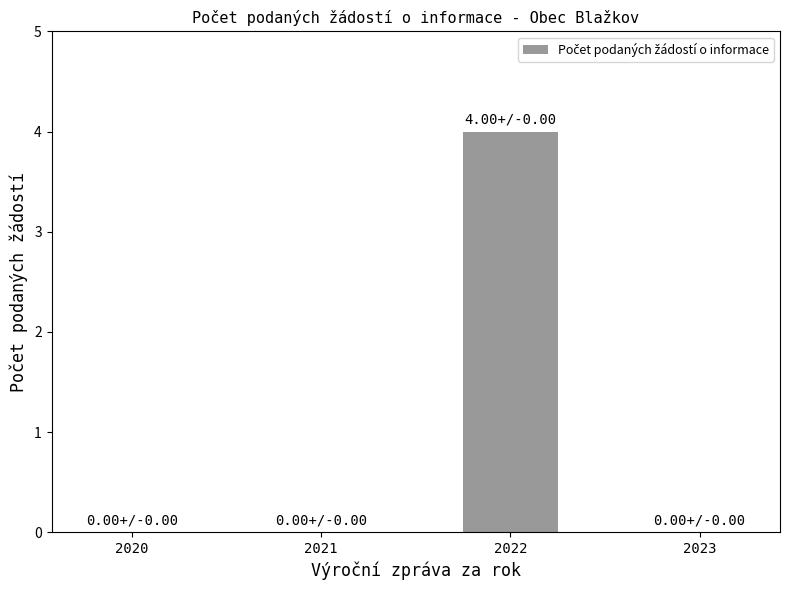

What is the sum of all values?

4